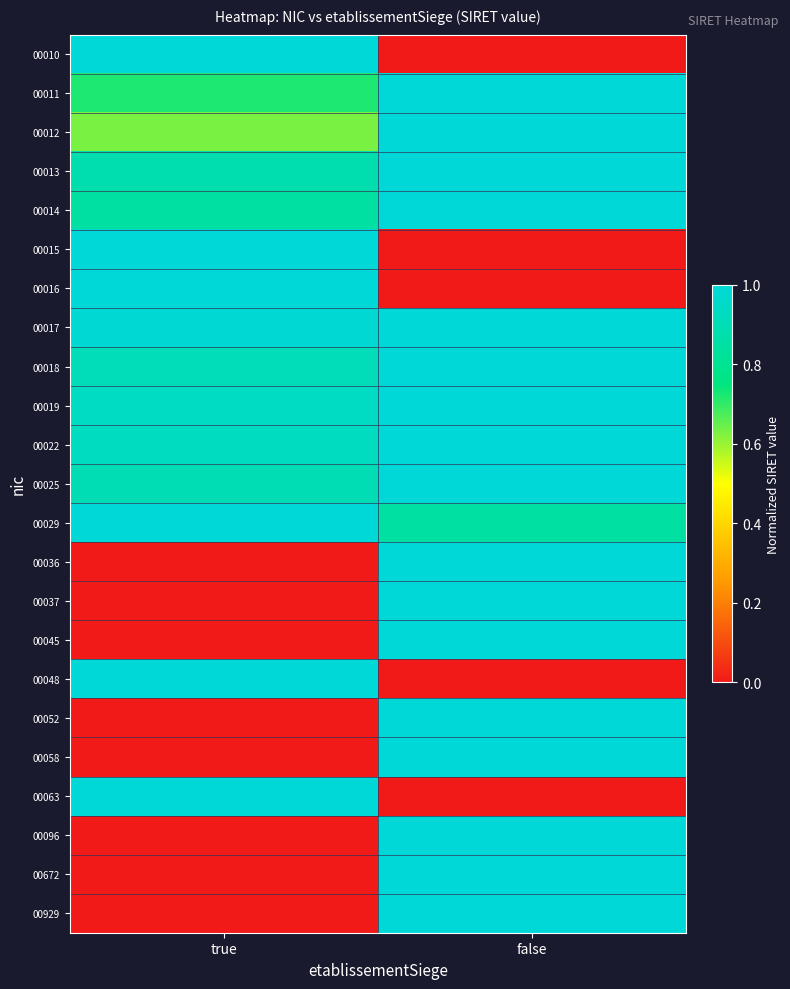

Reading left to right, transcribe all the data shown in this chart.

00010: true=1.0	false=0.0
00011: true=0.7	false=1.0
00012: true=0.6	false=1.0
00013: true=0.9	false=1.0
00014: true=0.9	false=1.0
00015: true=1.0	false=0.0
00016: true=1.0	false=0.0
00017: true=1.0	false=1.0
00018: true=0.9	false=1.0
00019: true=0.9	false=1.0
00022: true=0.9	false=1.0
00025: true=0.9	false=1.0
00029: true=1.0	false=0.8
00036: true=0.0	false=1.0
00037: true=0.0	false=1.0
00045: true=0.0	false=1.0
00048: true=1.0	false=0.0
00052: true=0.0	false=1.0
00058: true=0.0	false=1.0
00063: true=1.0	false=0.0
00096: true=0.0	false=1.0
00672: true=0.0	false=1.0
00929: true=0.0	false=1.0